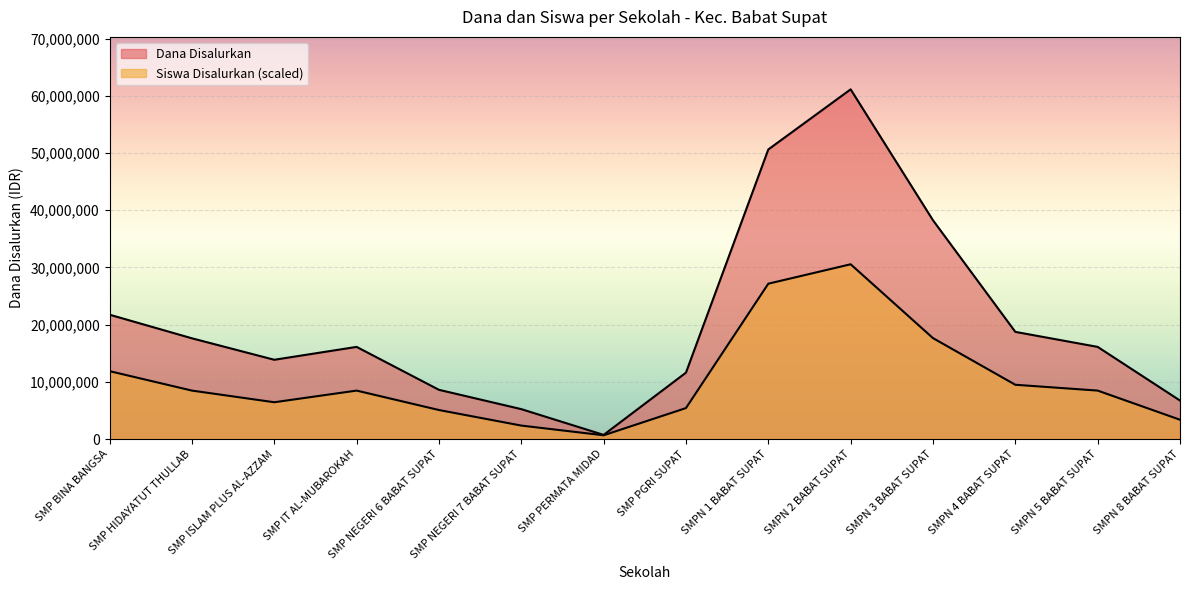

At which category does Siswa Disalurkan reach its first local peak?

SMP IT AL-MUBAROKAH